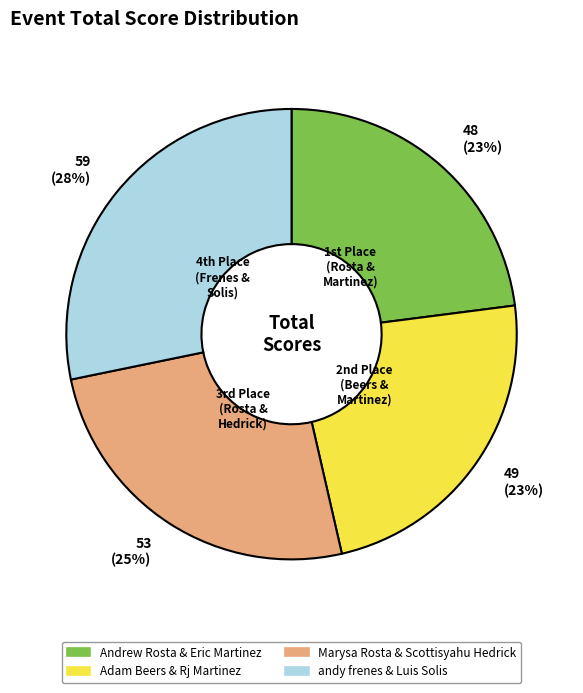

Which slice is the largest?

andy frenes & Luis Solis